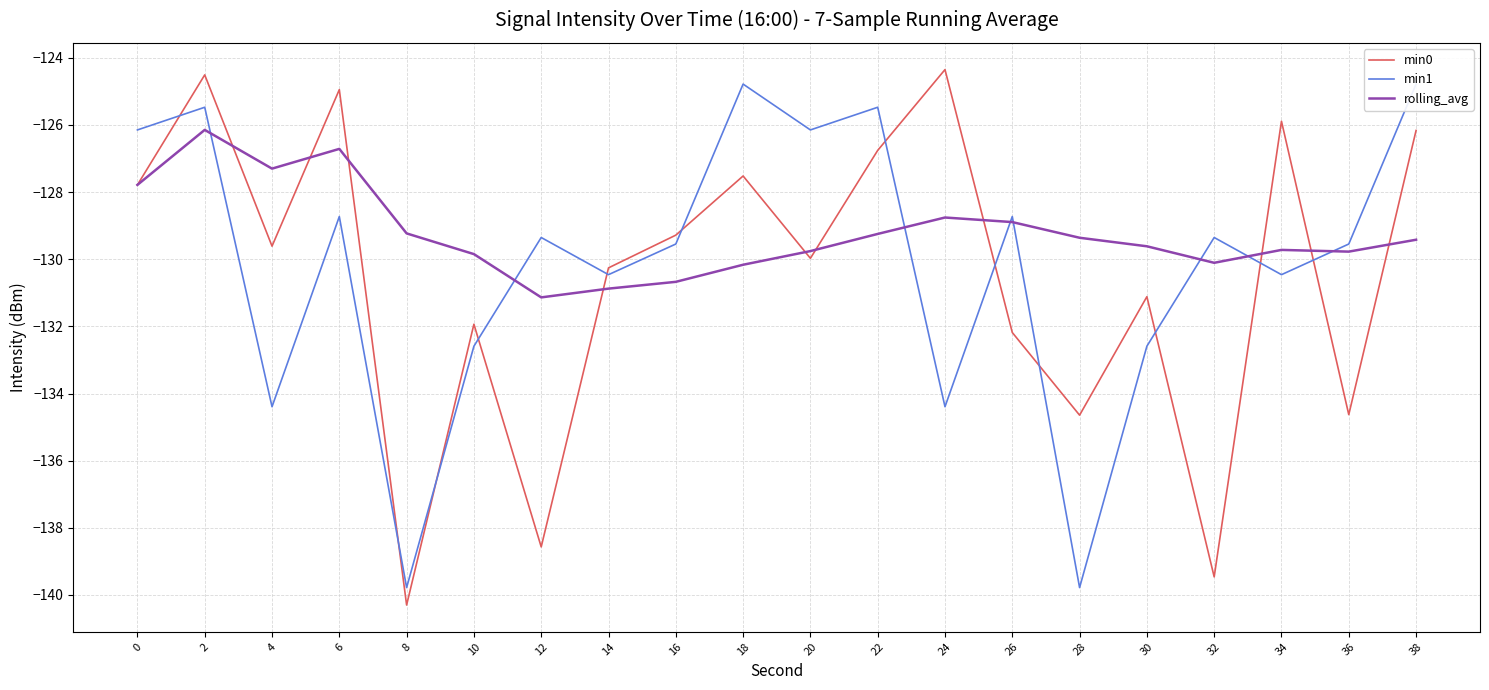

Which series has the largest total across all categories?

rolling_avg